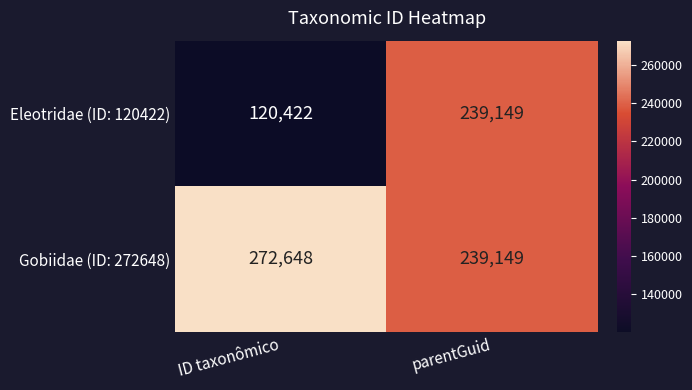

Where is Gobiidae (ID: 272648) nearest to the value 255898?

parentGuid